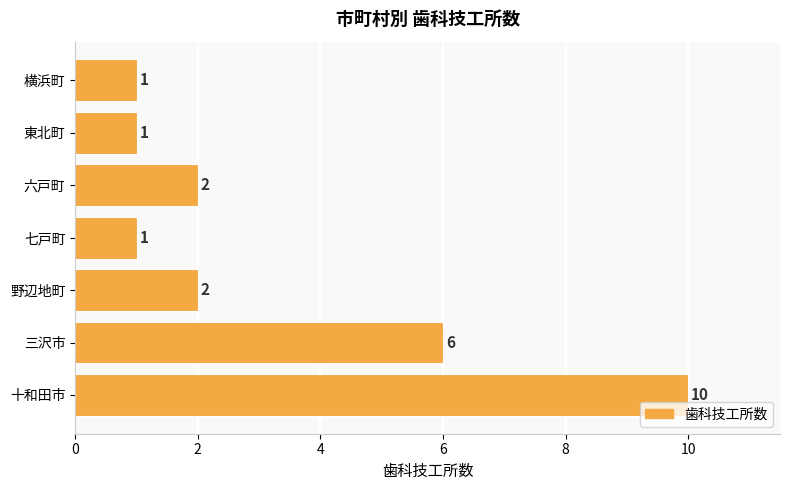

What is the sum of the values at 東北町 and 三沢市?

7